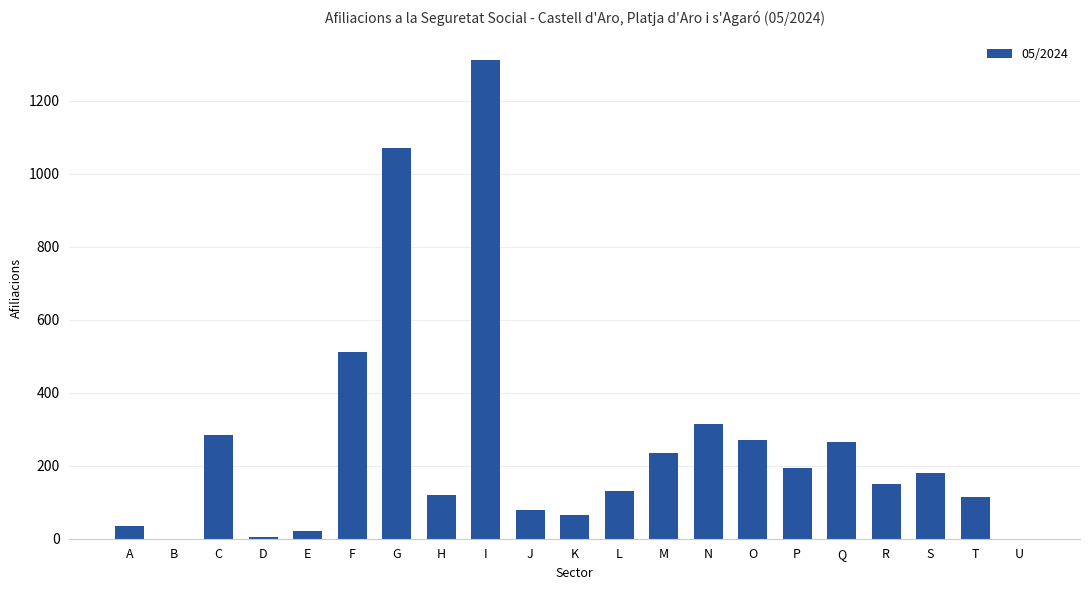

What is the difference between the values at M and E?

215